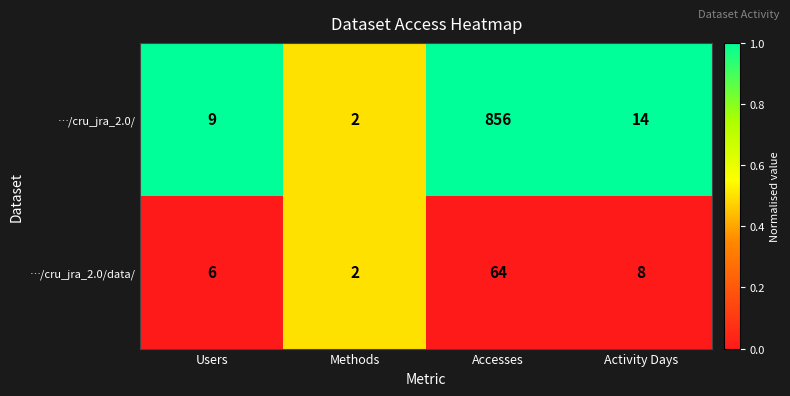

Reading left to right, list all the values displayed in this chart.

…/cru_jra_2.0/: 9	2	856	14
…/cru_jra_2.0/data/: 6	2	64	8